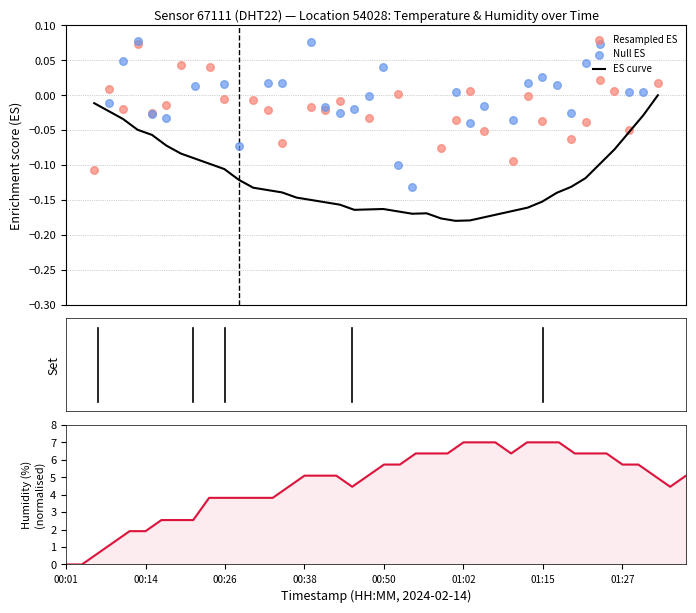

What is the ratio of the value at 01:07 to the value at 01:05?

1.0